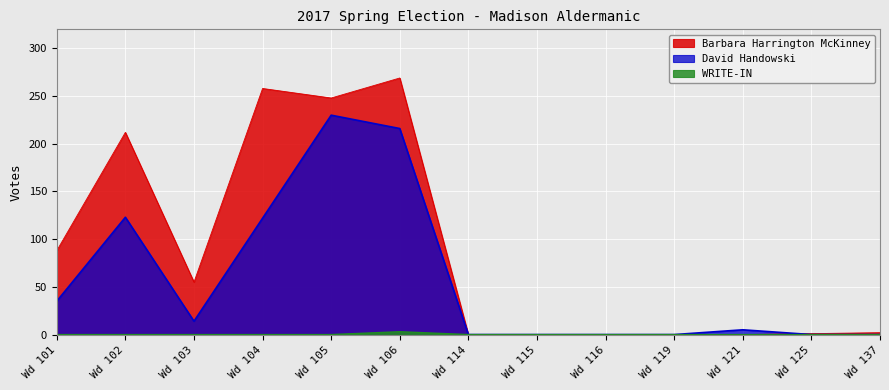

Where is the first local minimum for David Handowski?

Wd 103